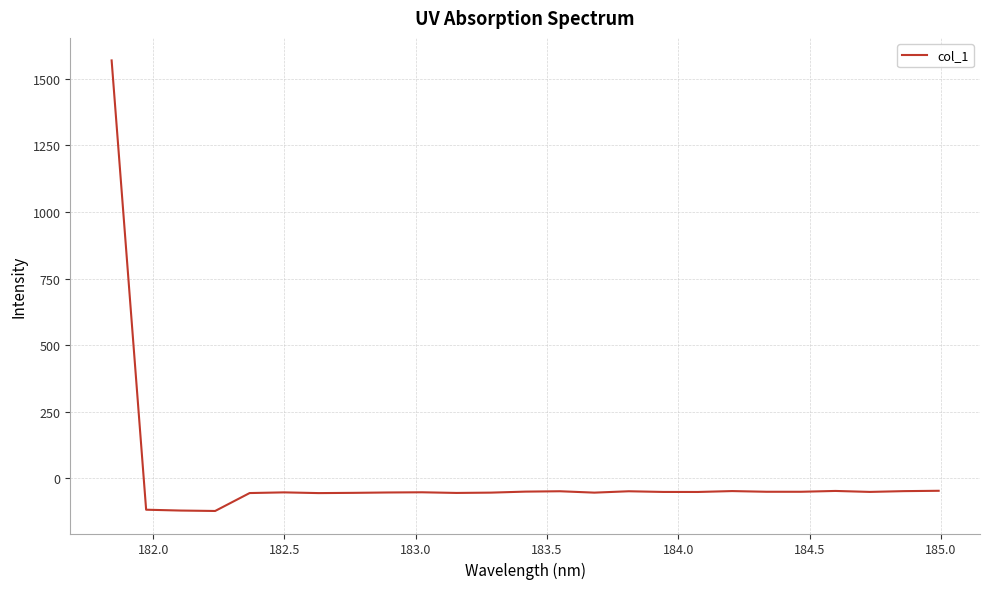

What is the greatest value displayed?

1569.1